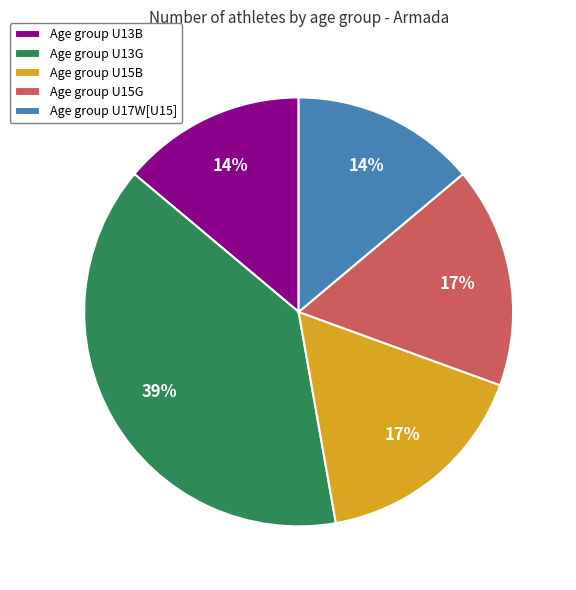

What percentage is the Age group U17W[U15] slice, to the nearest percent?

14%